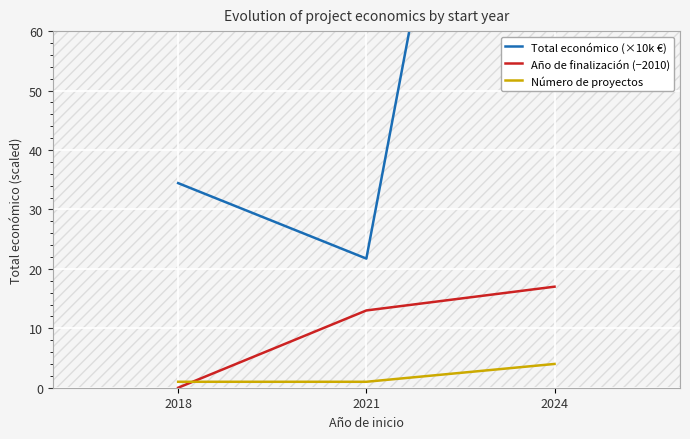

What is the value of the Total económico (×10k €) point at the 3rd from the left?

189.5